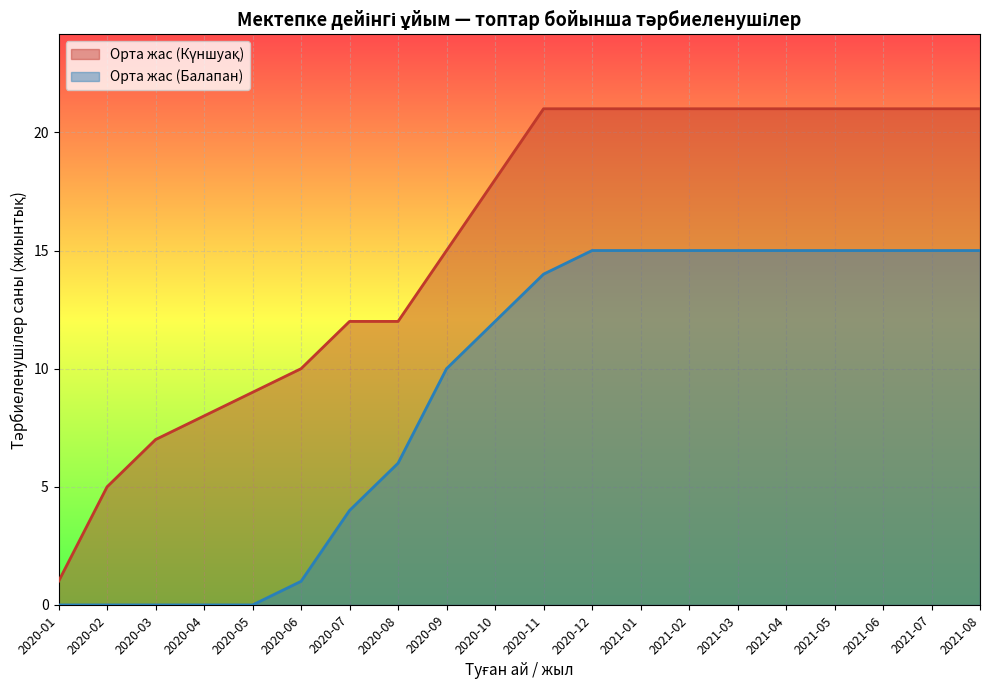

Is it true that Күншуақ equals 13 at 2020-08?

False